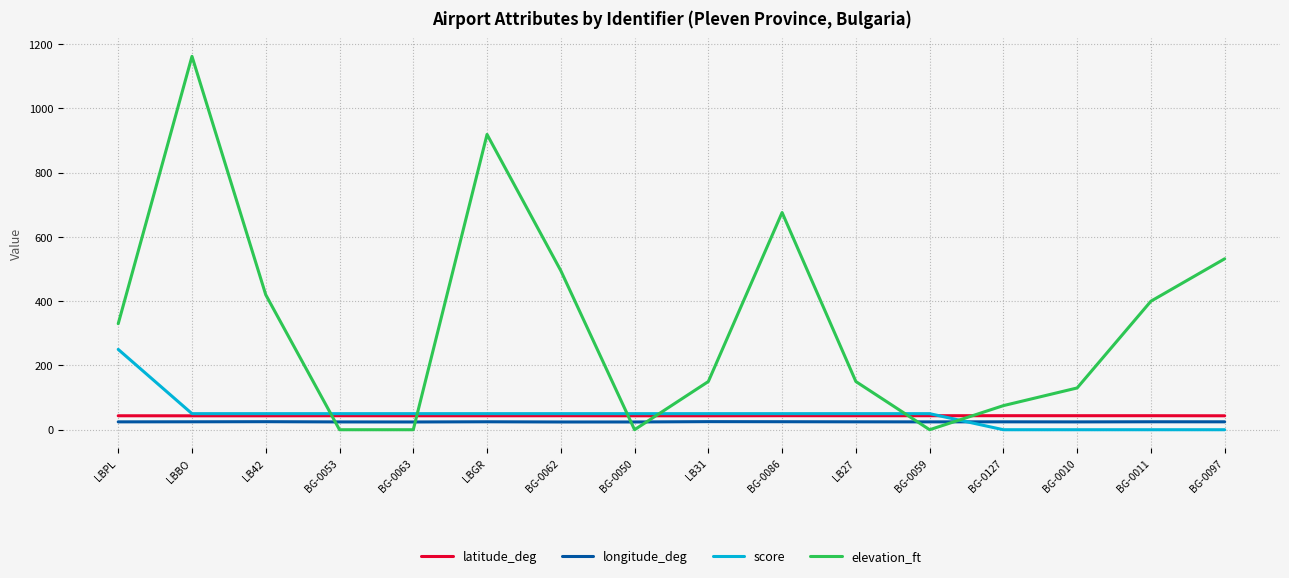

What is the difference between the highest and lowest values at BG-0011?

400.0